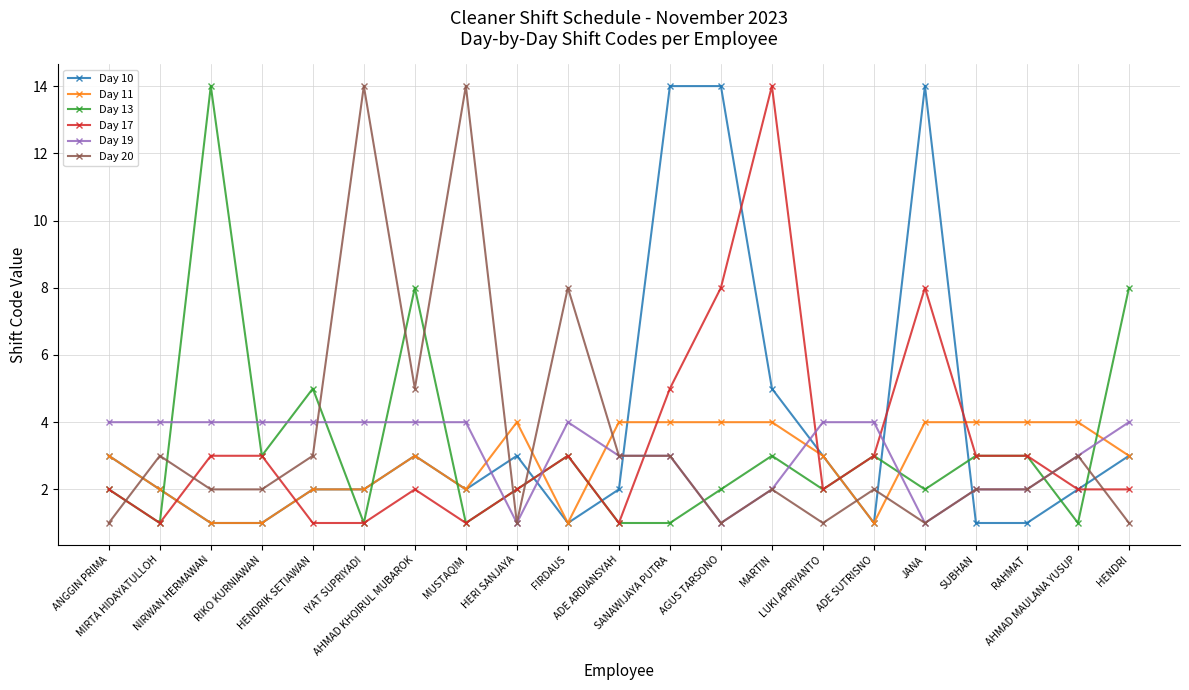

How many intersections are there between Day 17 and Day 11?

8